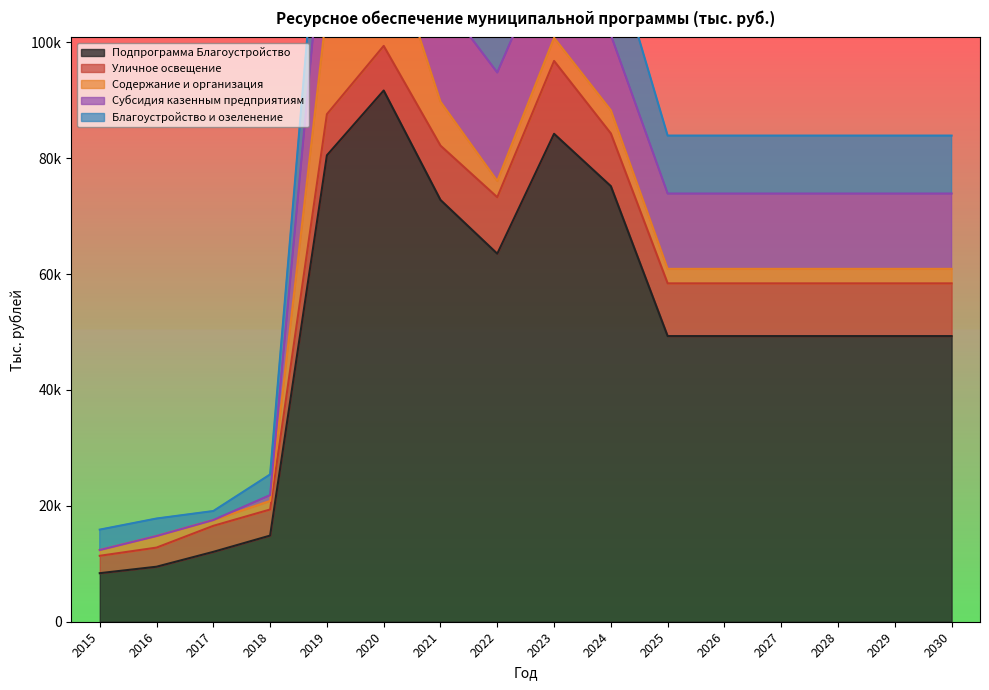

What is the difference between the maximum and minimum values in the Субсидия казенным предприятиям series?

20993.5